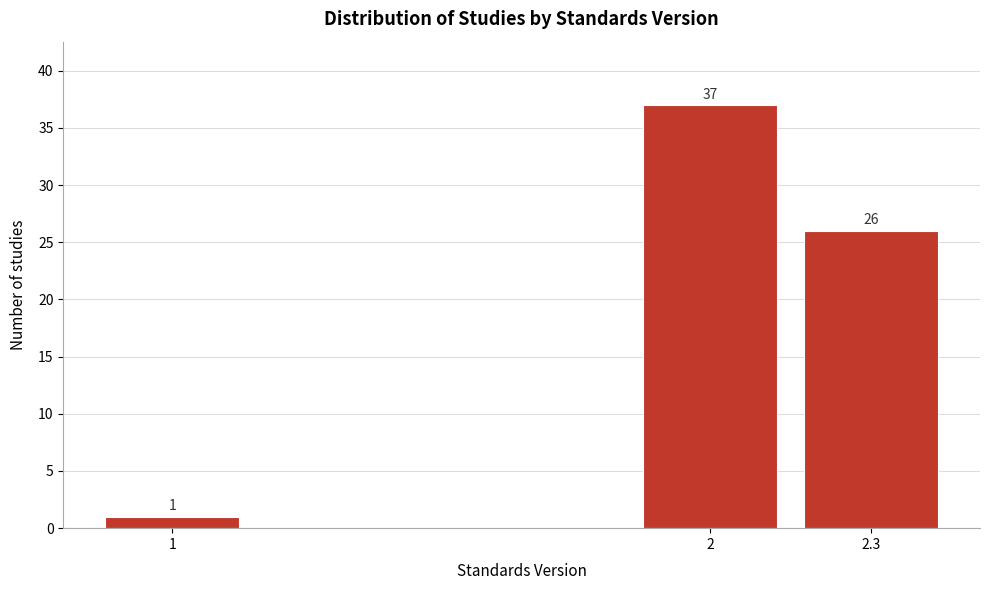

Reading right to left, extract all data points from this chart.

2.3=26	2=37	1=1